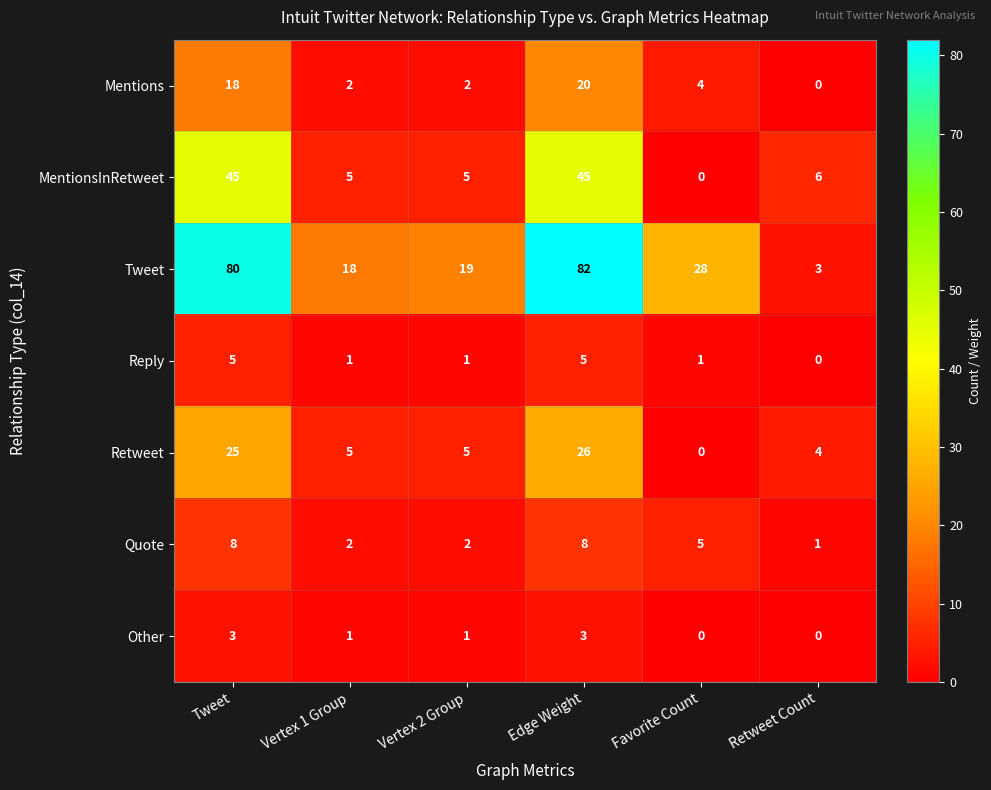

Which series has the largest total across all categories?

Tweet